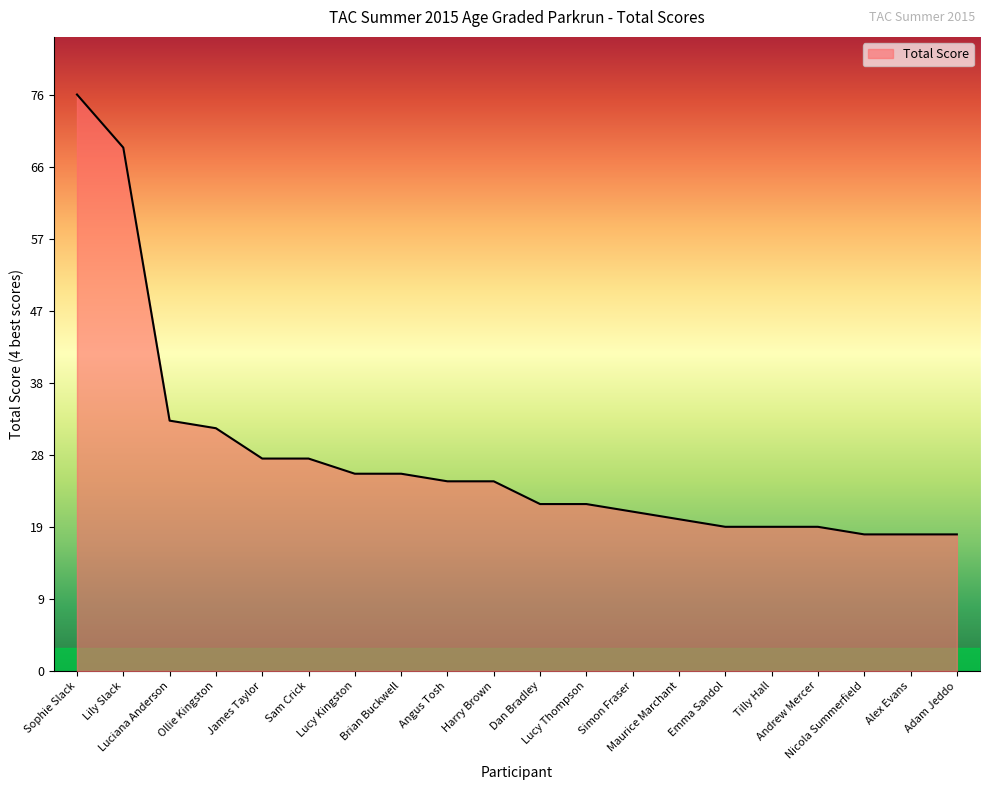

What is the greatest value displayed?

76